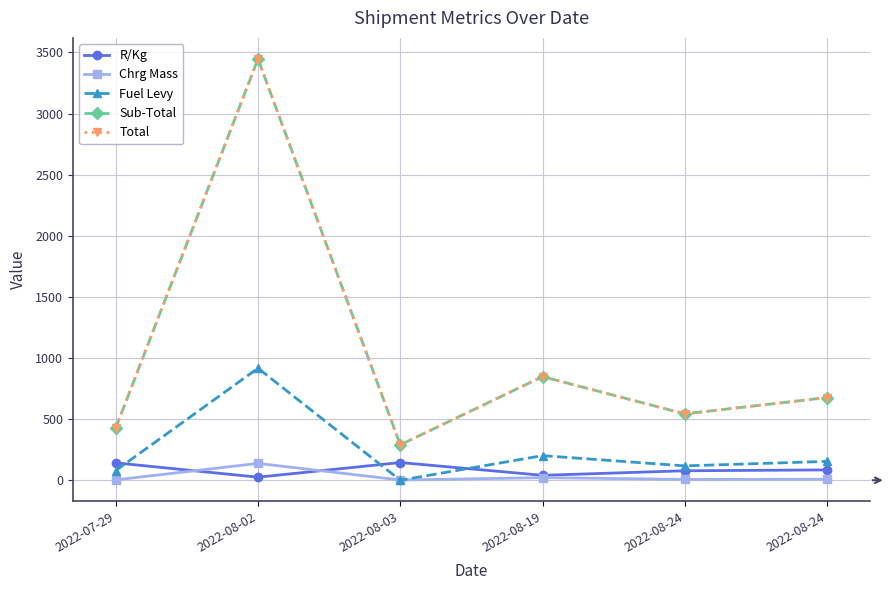

Is the value of Total at 2022-08-24 greater than the value of Fuel Levy at 2022-08-24?

Yes